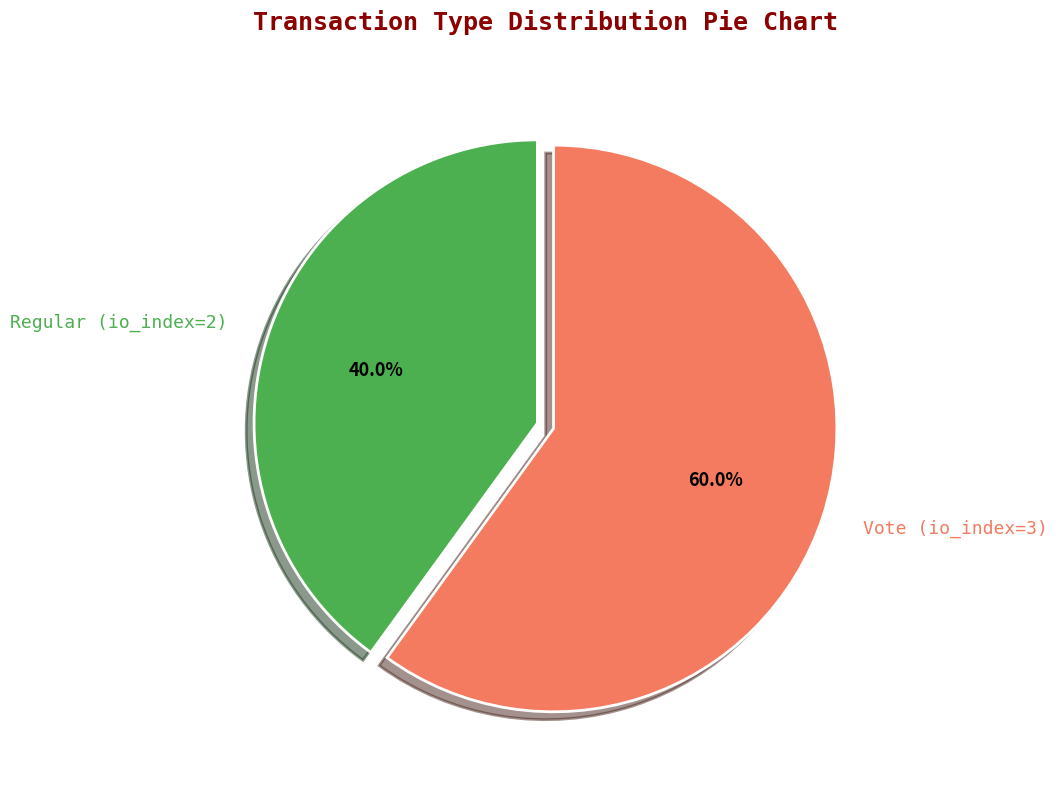

What percentage is the Vote (io_index=3) slice, to the nearest percent?

60%